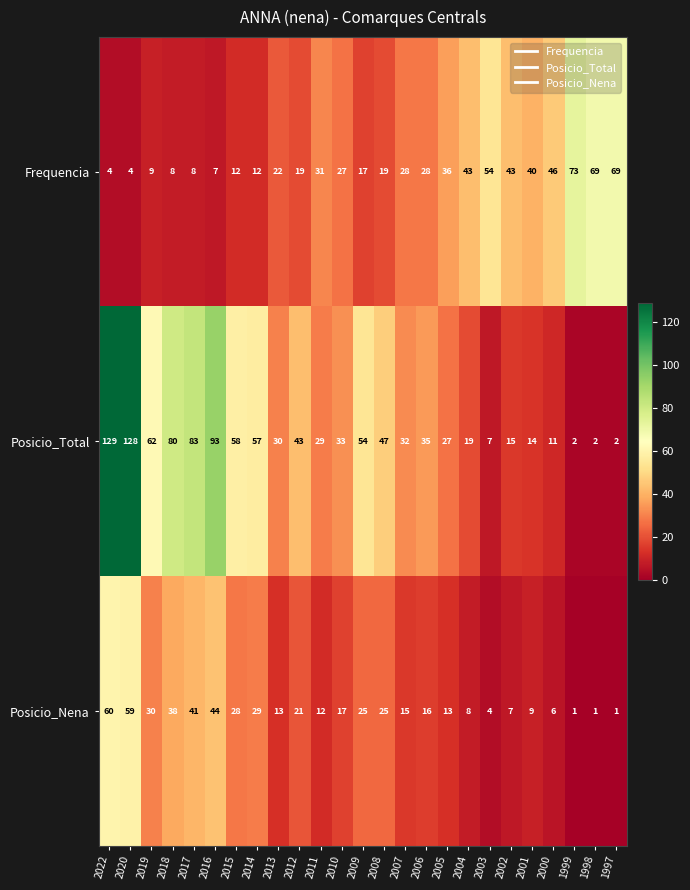

At which category does the chart reach its peak across all series?

2022